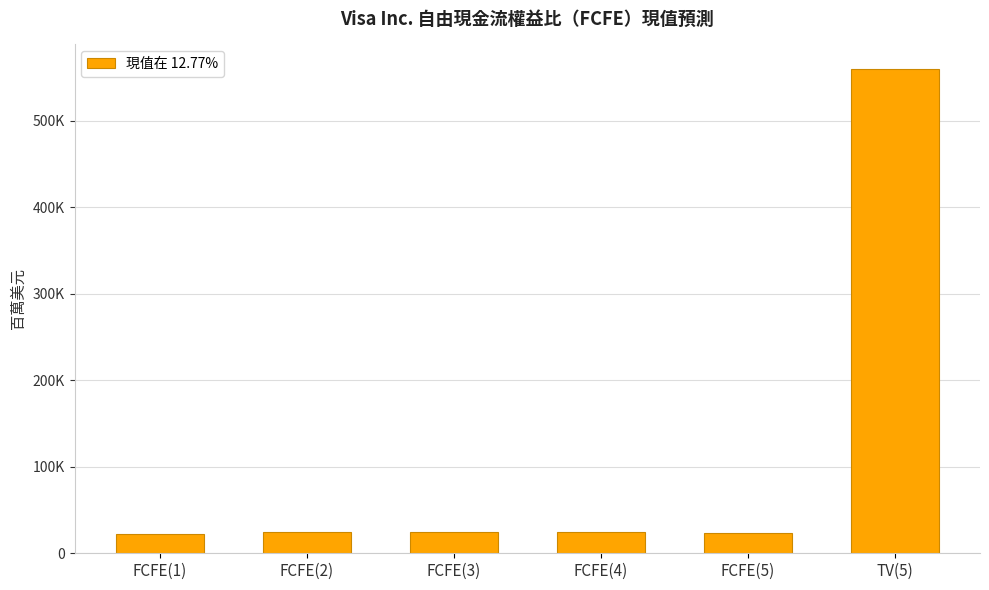

At which label is the value closest to 291194?

FCFE(3)